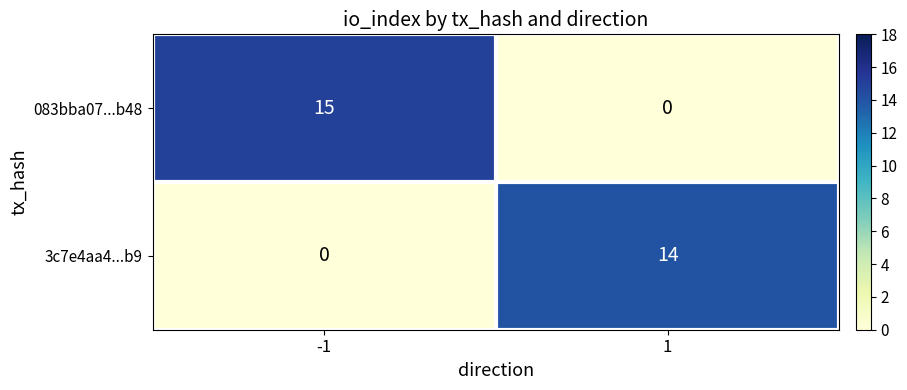

Read the 083bba07...b48 value at -1, to the nearest 5.

15